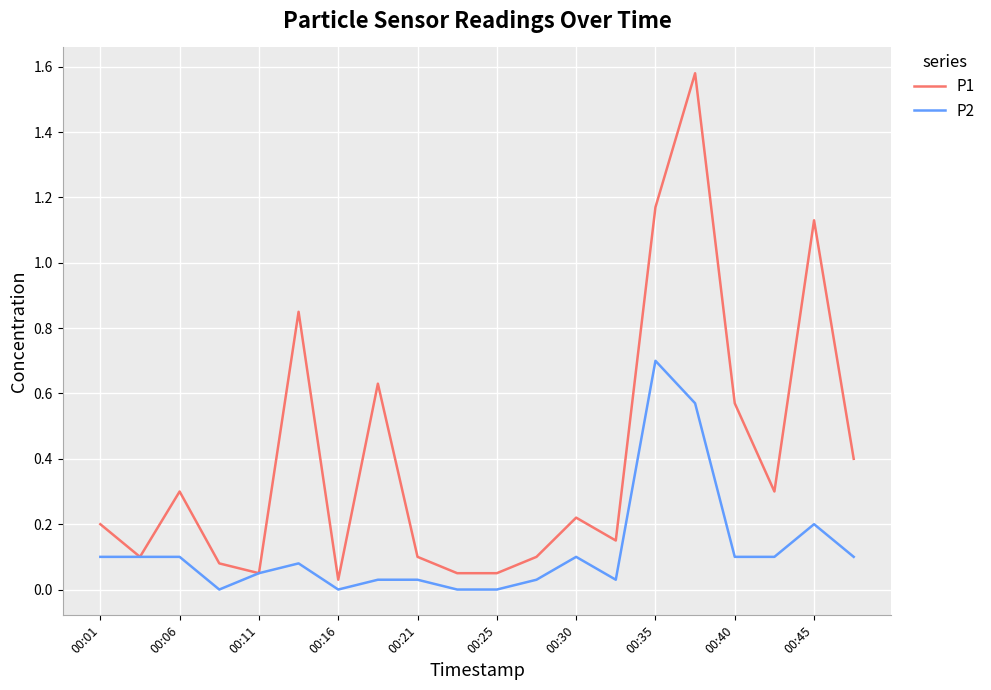

What is the difference between the maximum and second lowest values in the P1 series?

1.5